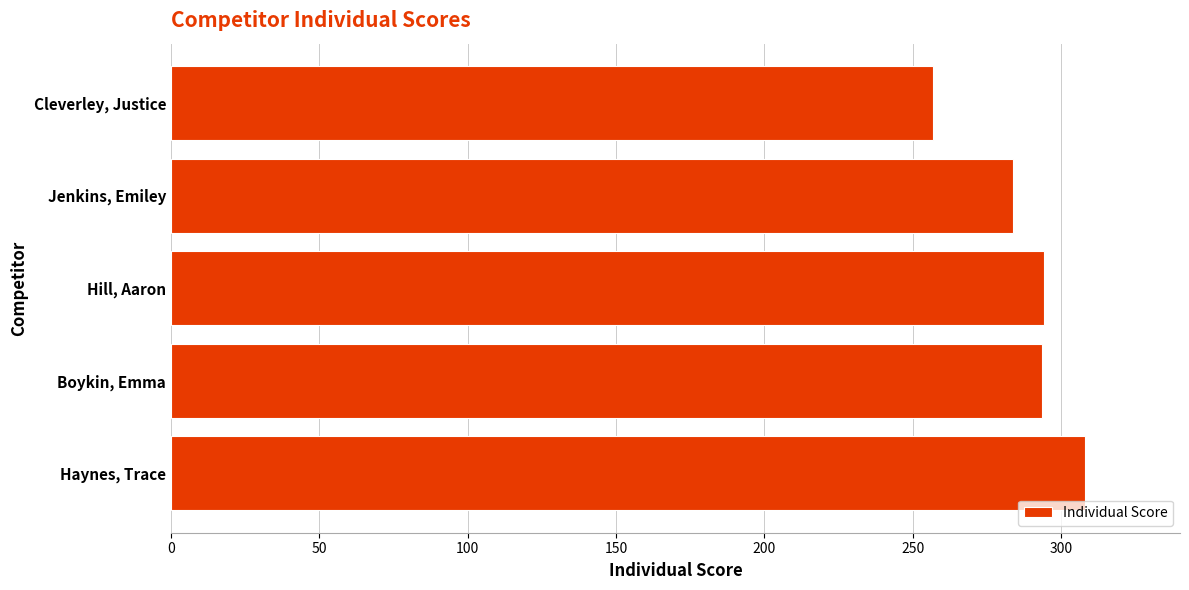

What is the change in value from Haynes, Trace to Jenkins, Emiley?

-24.3